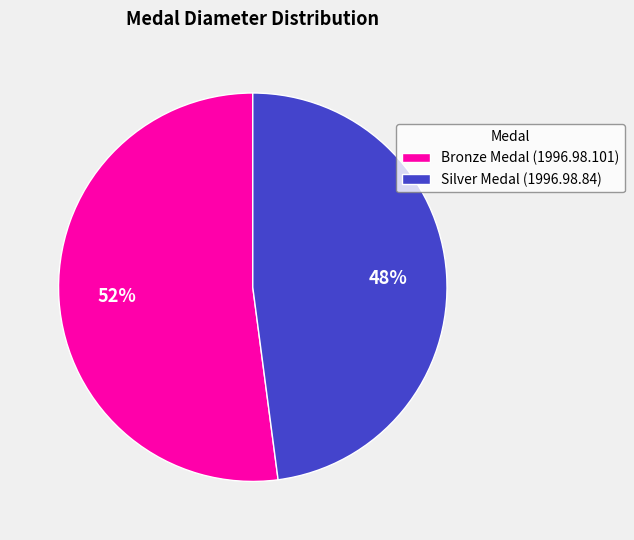

To the nearest percent, what is the difference between the Silver Medal (1996.98.84) and Bronze Medal (1996.98.101) slice percentages?

4%